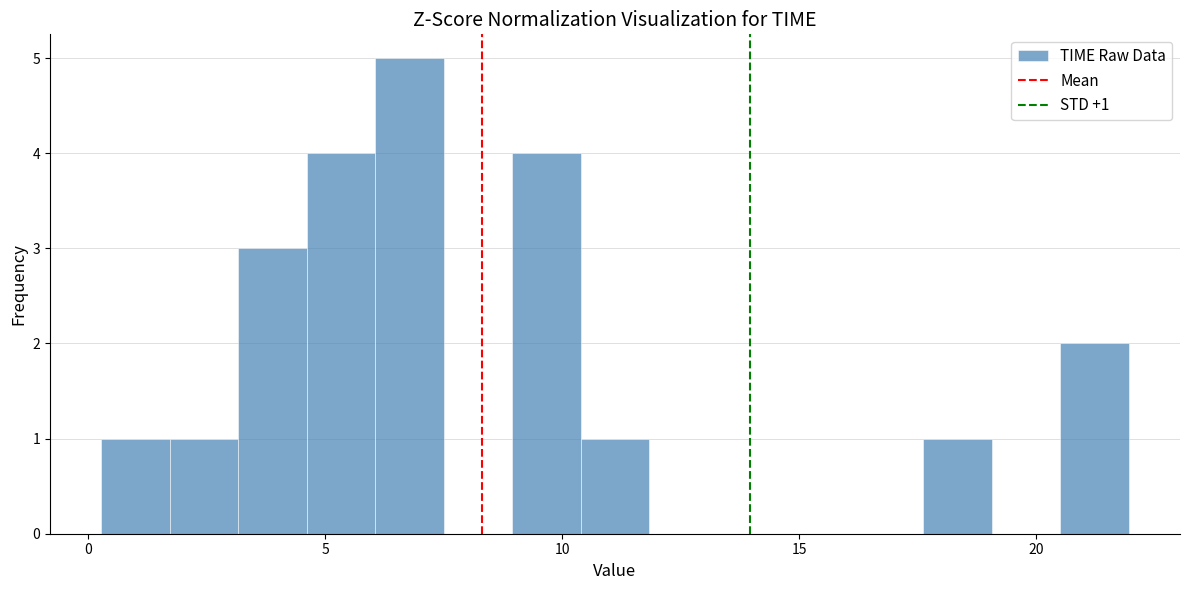

Read against the x-axis, roughly where is the centre of the tallest bar?

7.0